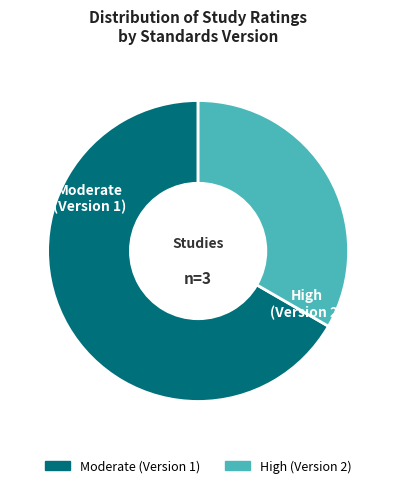

Is there a majority slice in this chart?

Yes